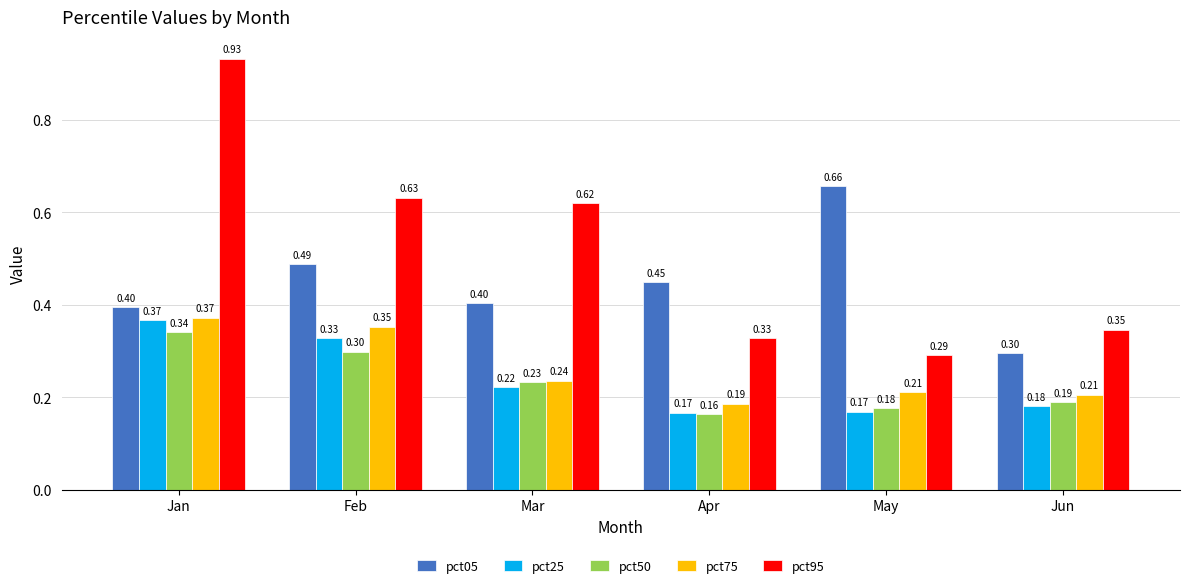

Which category has the lowest value across all series?

Apr